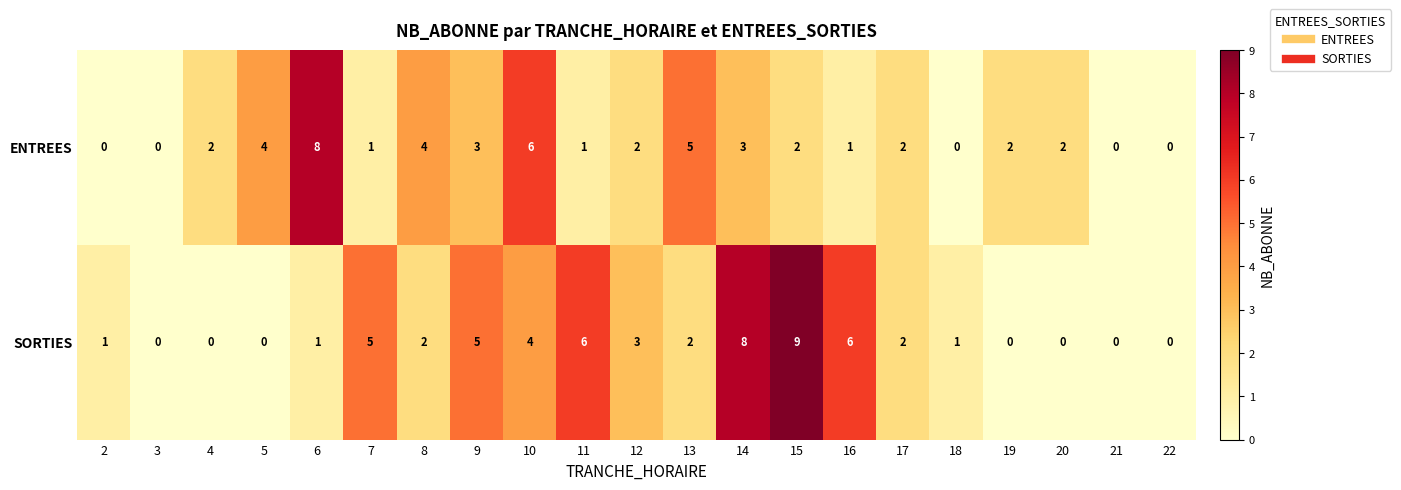

Which series has the widest spread of values?

SORTIES